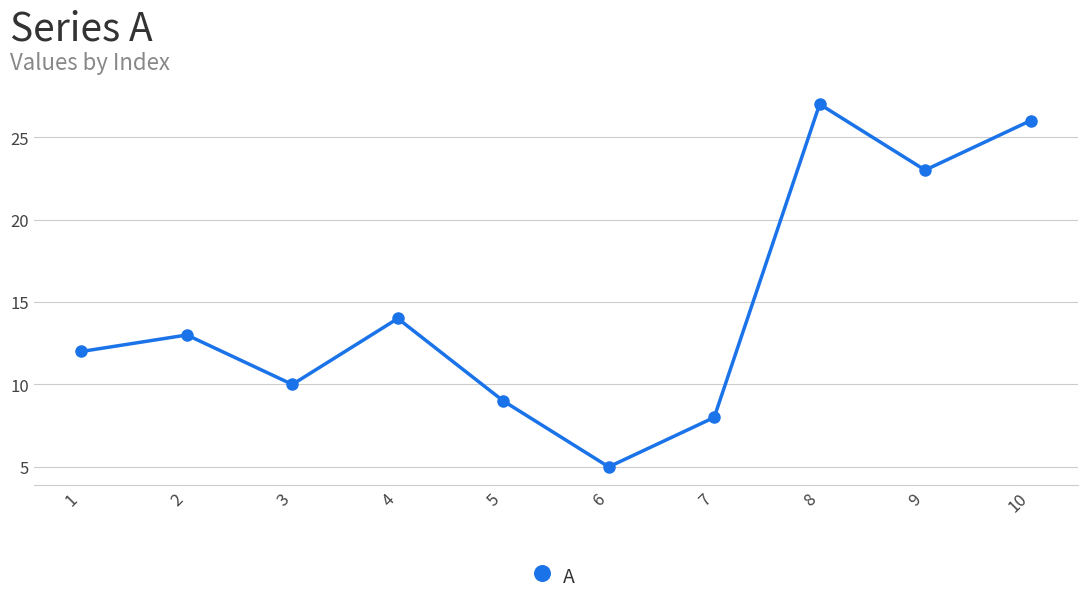

How many interior local peaks (higher than both neighbors) does the data have?

3